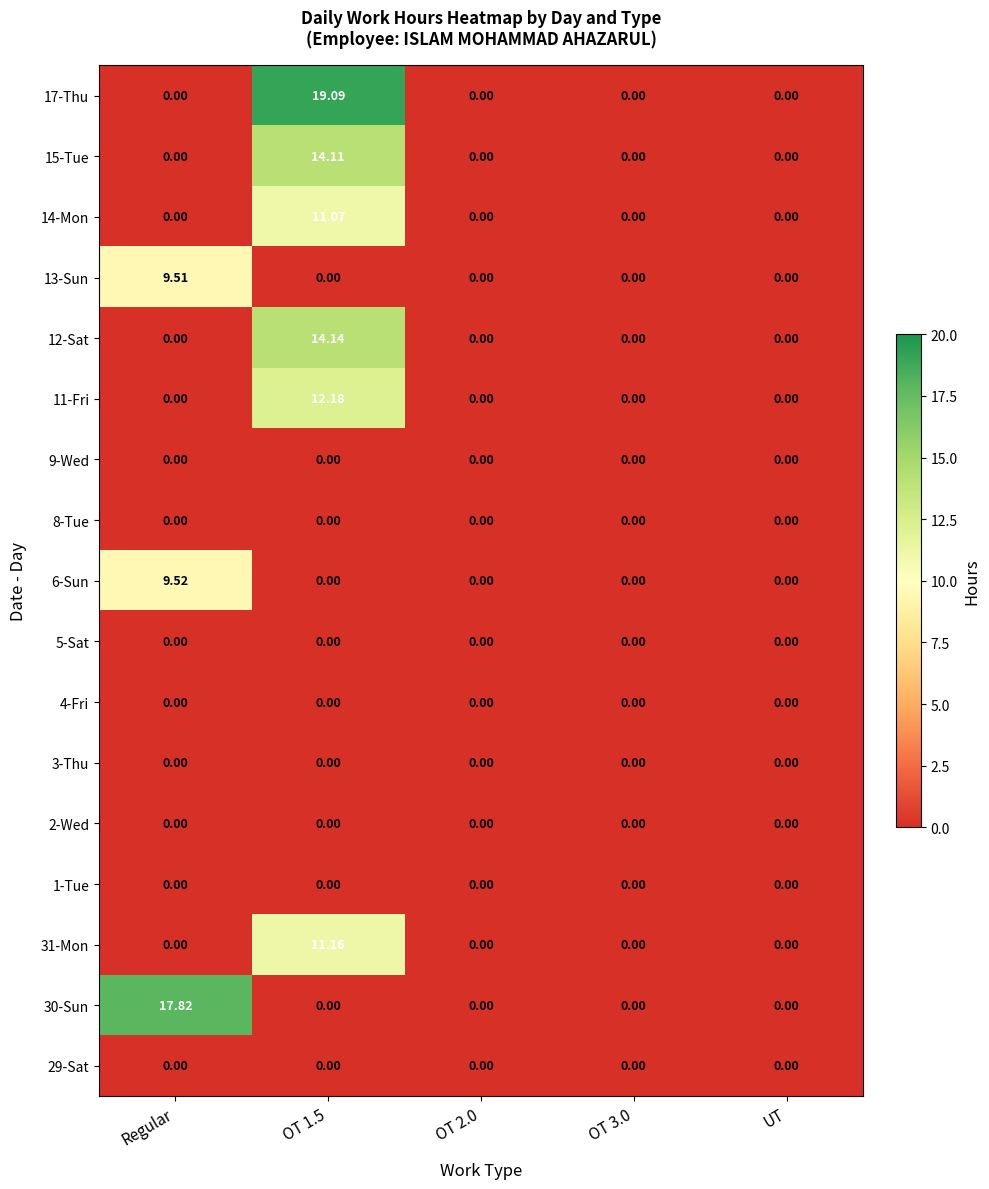

Reading left to right, extract all data points from this chart.

29-Sat: Regular=0.0	OT 1.5=0.0	OT 2.0=0.0	OT 3.0=0.0	UT=0.0
30-Sun: Regular=17.8	OT 1.5=0.0	OT 2.0=0.0	OT 3.0=0.0	UT=0.0
31-Mon: Regular=0.0	OT 1.5=11.2	OT 2.0=0.0	OT 3.0=0.0	UT=0.0
1-Tue: Regular=0.0	OT 1.5=0.0	OT 2.0=0.0	OT 3.0=0.0	UT=0.0
2-Wed: Regular=0.0	OT 1.5=0.0	OT 2.0=0.0	OT 3.0=0.0	UT=0.0
3-Thu: Regular=0.0	OT 1.5=0.0	OT 2.0=0.0	OT 3.0=0.0	UT=0.0
4-Fri: Regular=0.0	OT 1.5=0.0	OT 2.0=0.0	OT 3.0=0.0	UT=0.0
5-Sat: Regular=0.0	OT 1.5=0.0	OT 2.0=0.0	OT 3.0=0.0	UT=0.0
6-Sun: Regular=9.5	OT 1.5=0.0	OT 2.0=0.0	OT 3.0=0.0	UT=0.0
8-Tue: Regular=0.0	OT 1.5=0.0	OT 2.0=0.0	OT 3.0=0.0	UT=0.0
9-Wed: Regular=0.0	OT 1.5=0.0	OT 2.0=0.0	OT 3.0=0.0	UT=0.0
11-Fri: Regular=0.0	OT 1.5=12.2	OT 2.0=0.0	OT 3.0=0.0	UT=0.0
12-Sat: Regular=0.0	OT 1.5=14.1	OT 2.0=0.0	OT 3.0=0.0	UT=0.0
13-Sun: Regular=9.5	OT 1.5=0.0	OT 2.0=0.0	OT 3.0=0.0	UT=0.0
14-Mon: Regular=0.0	OT 1.5=11.1	OT 2.0=0.0	OT 3.0=0.0	UT=0.0
15-Tue: Regular=0.0	OT 1.5=14.1	OT 2.0=0.0	OT 3.0=0.0	UT=0.0
17-Thu: Regular=0.0	OT 1.5=19.1	OT 2.0=0.0	OT 3.0=0.0	UT=0.0